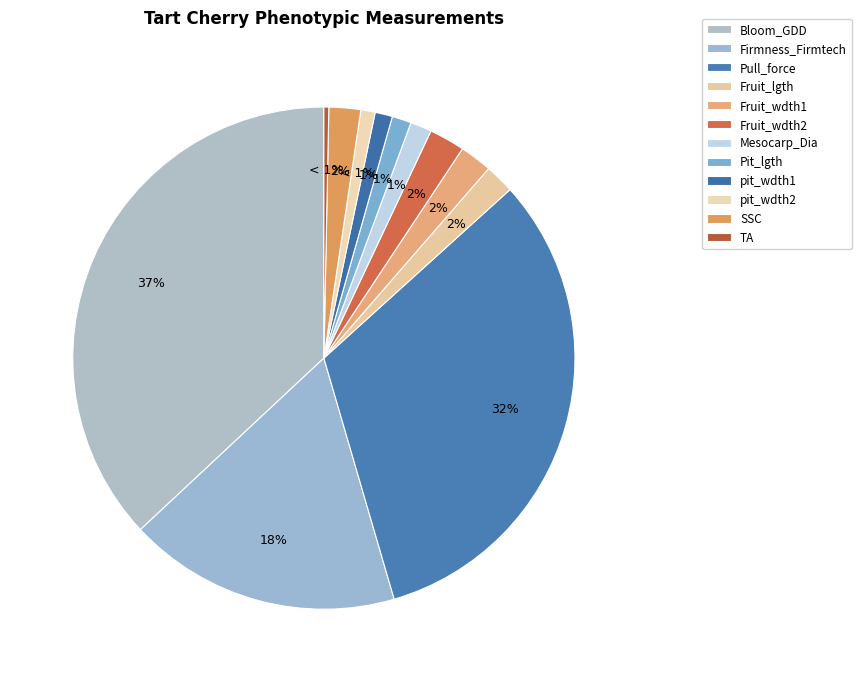

What is the change in value from Bloom_GDD to pit_wdth1?

-307.3